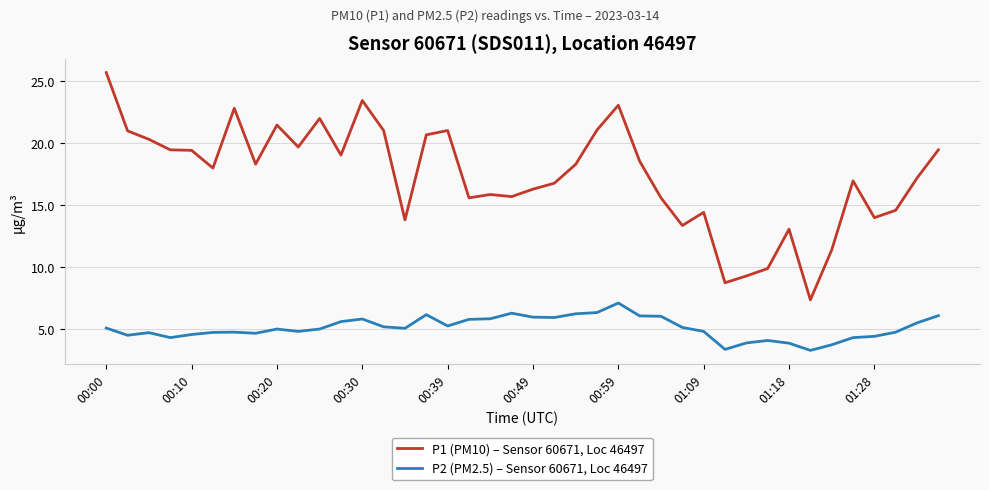

At how many categories does at least one series exceed 25?

1